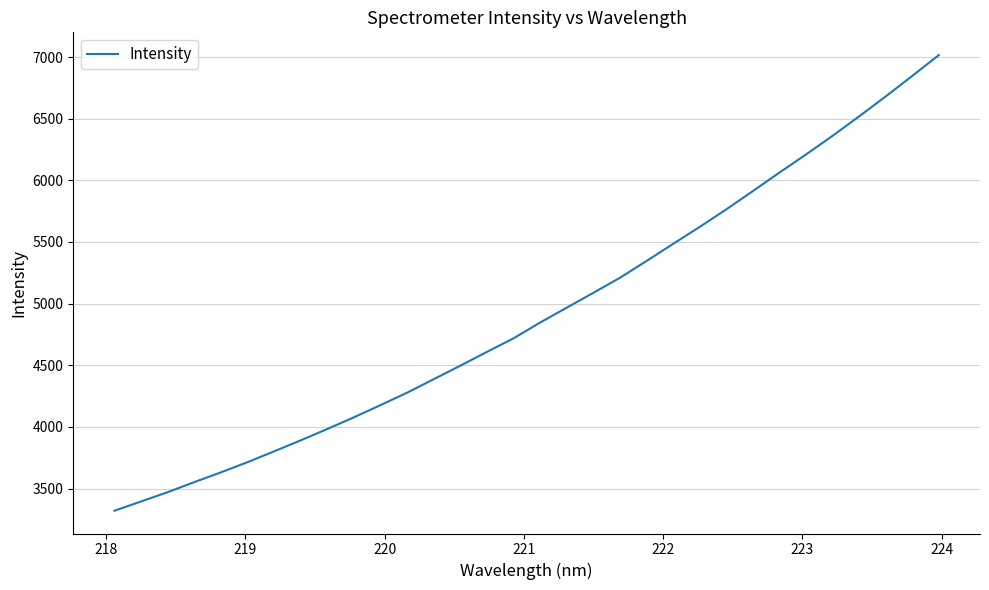

What is the difference between the maximum and minimum values?

3695.8